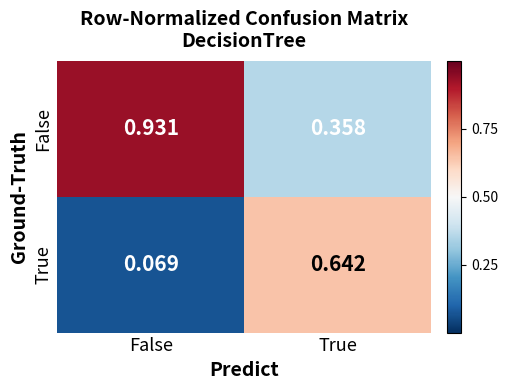

At which label does True reach its minimum?

False